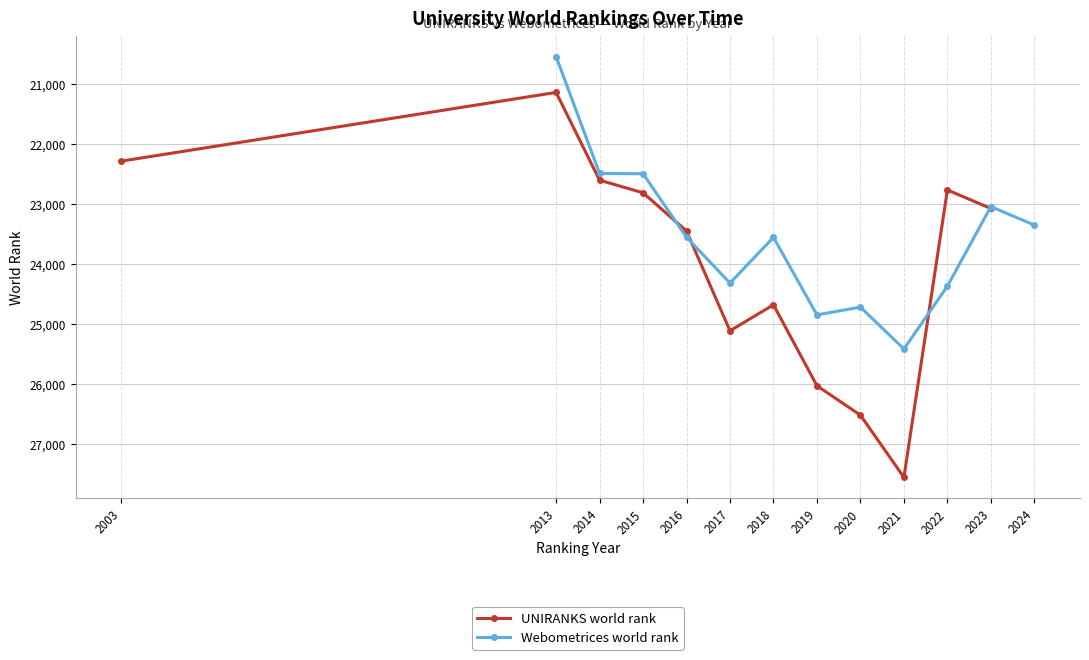

List the series in order of their overall mean, lowest first.

Webometrices world rank, UNIRANKS world rank